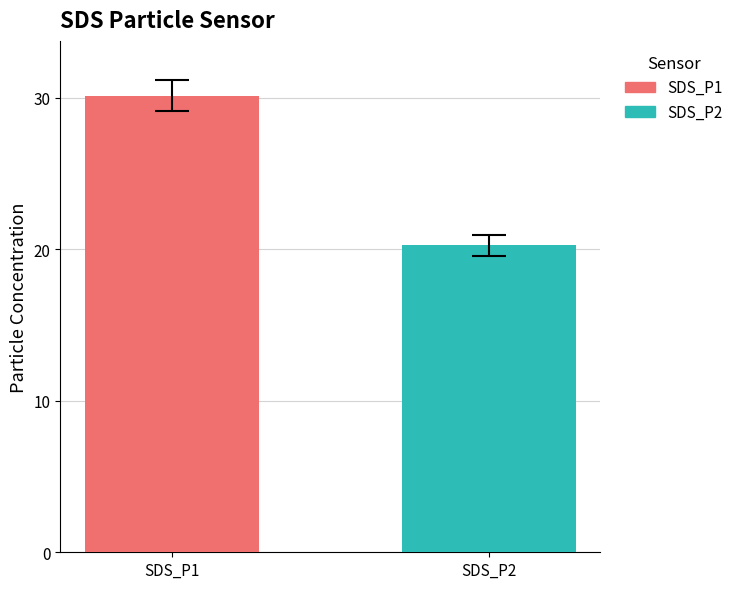

Which category has the highest value across all series?

SDS_P1